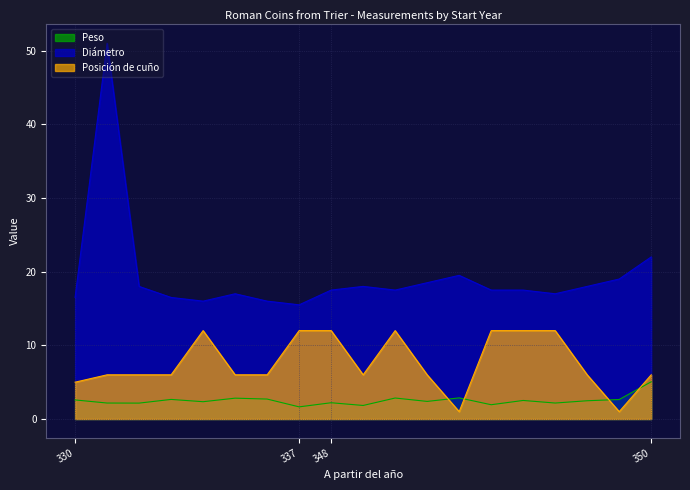

Rank the series by their maximum value, from highest to lowest.

Diámetro, Posición de cuño, Peso